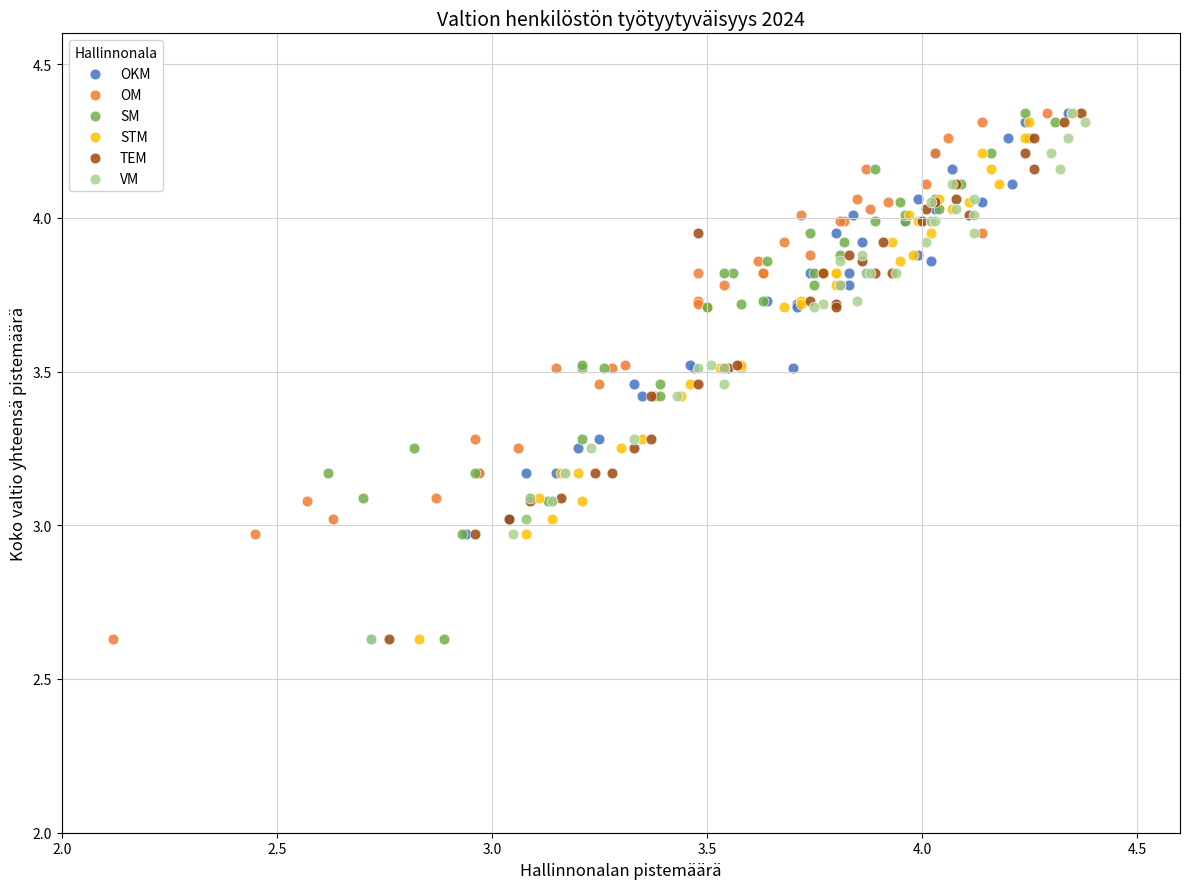

What are all the series names shown in the legend?

OKM, OM, SM, STM, TEM, VM